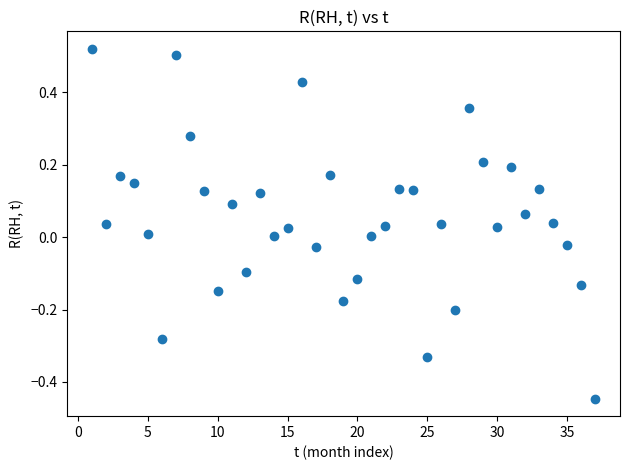

What is the range of Y values (max minus min)?

1.0